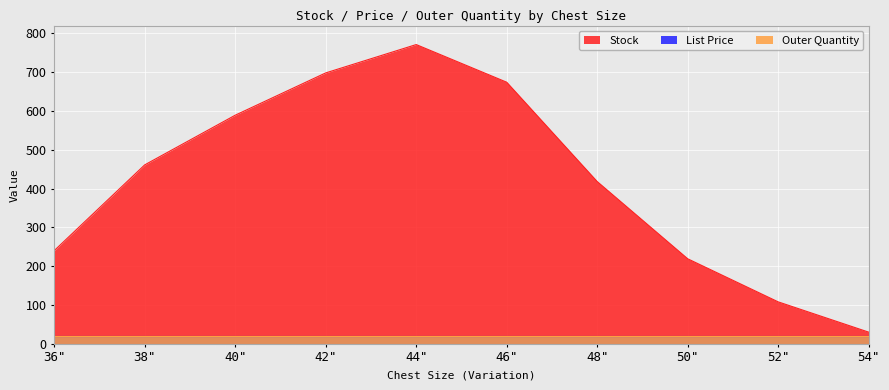

What is the label of the 7th point from the right?

42"